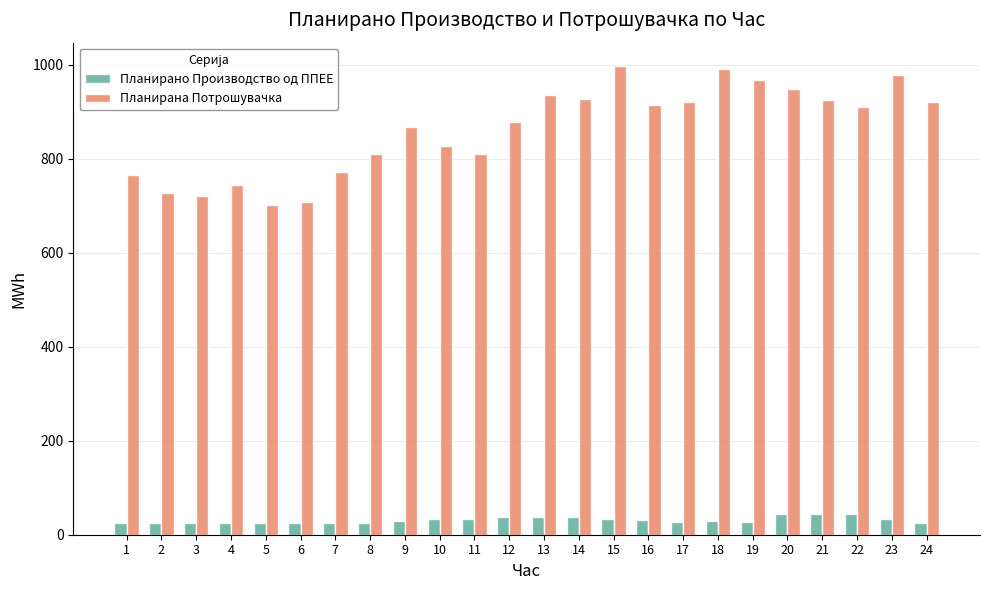

What is the greatest value displayed?

997.2